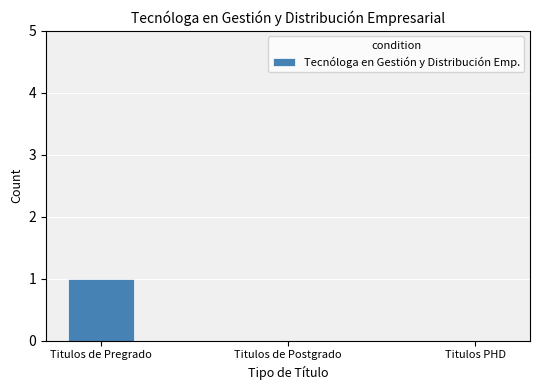

Read the value at Titulos de Pregrado.

1